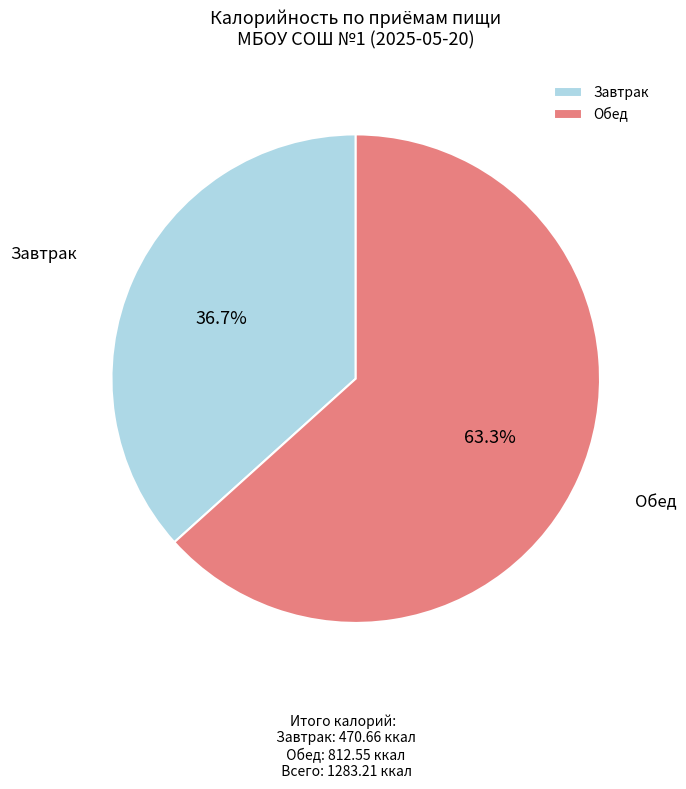

To the nearest percent, what is the difference between the largest and smallest slice percentages?

27%